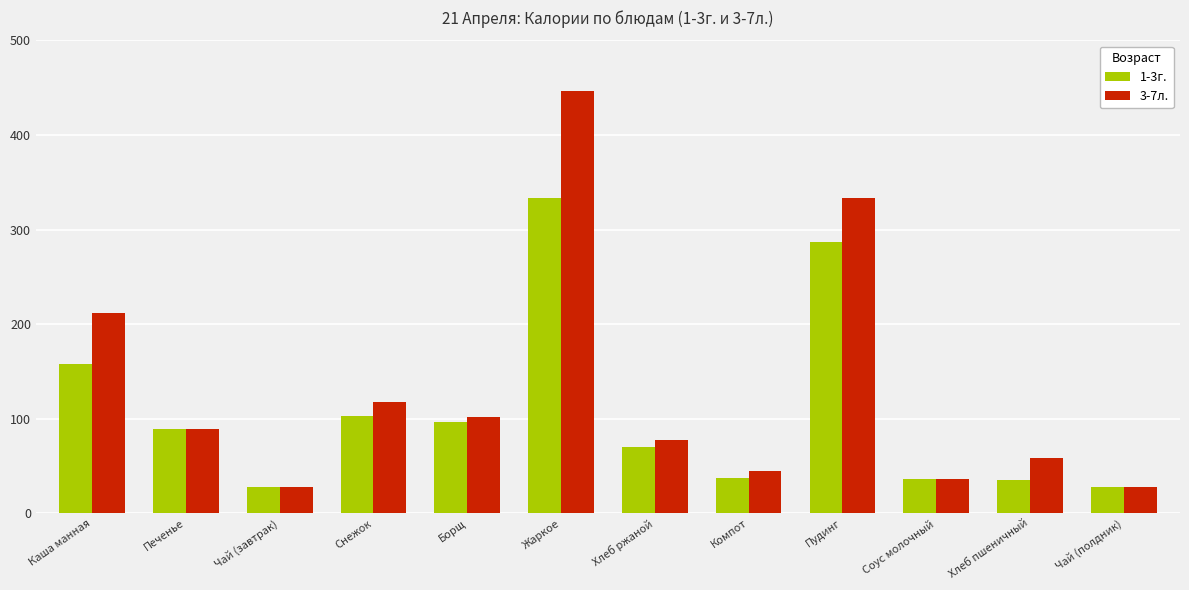

Where does the 3-7л. series first go above 89?

Каша манная